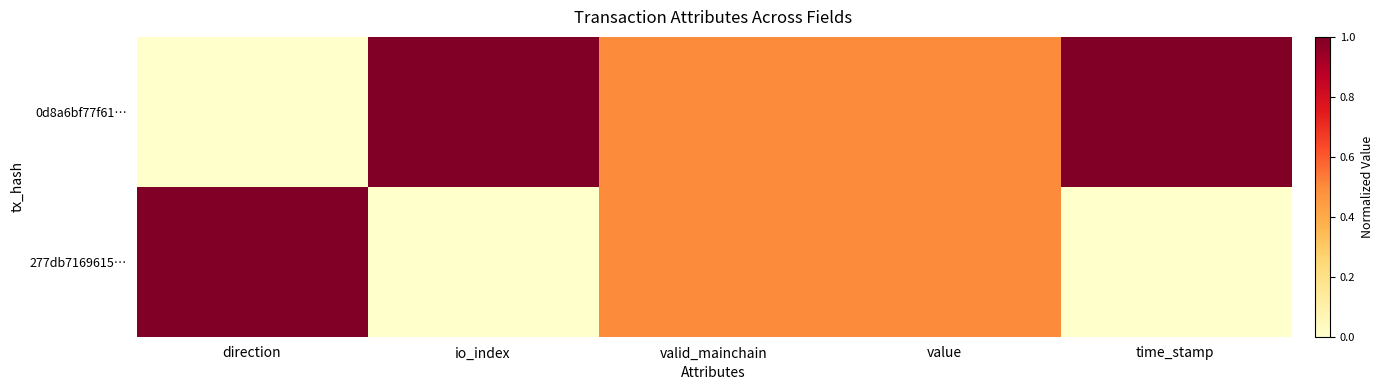

Which has a higher value, io_index or value?

io_index